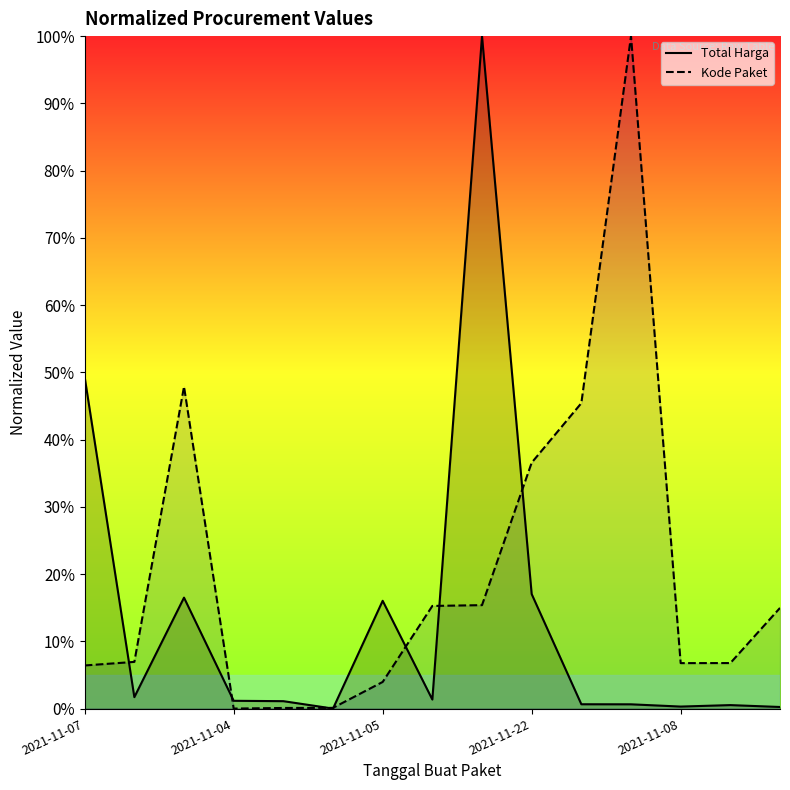

Reading left to right, what are all the values shown in this chart?

Total Harga: 49.3	1.7	16.5	1.2	1.1	0.0	16.0	1.3	100.0	17.0	0.6	0.6	0.3	0.5	0.2
Kode Paket: 6.4	6.9	47.9	0.0	0.1	0.1	4.0	15.3	15.4	36.6	45.4	100.0	6.8	6.8	15.0